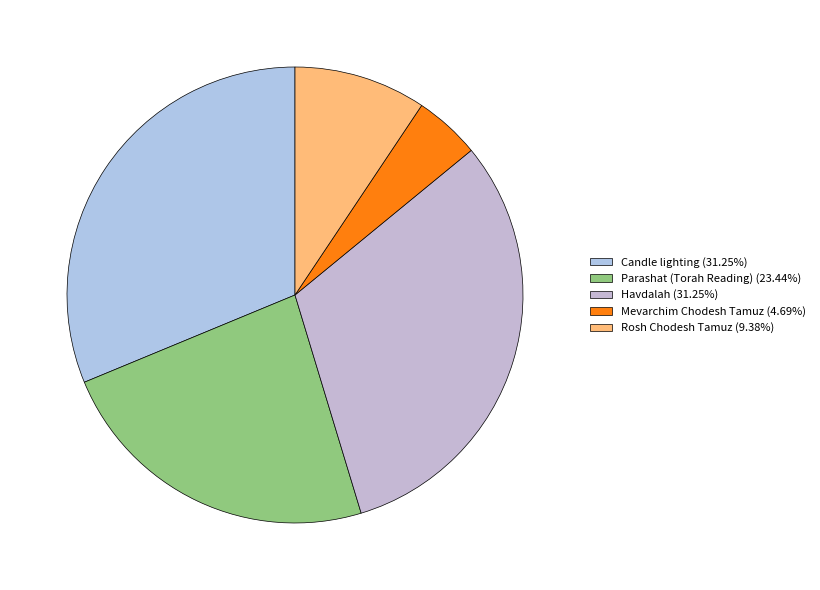

Count the number of slices in the pie.

5